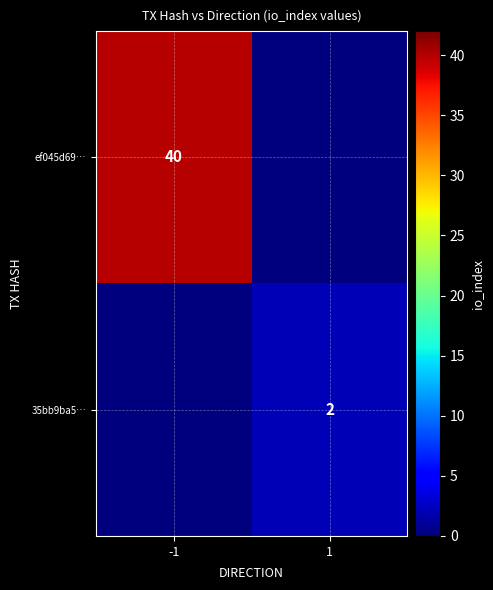

Is it true that 35bb9ba5… equals 1 at 1?

False